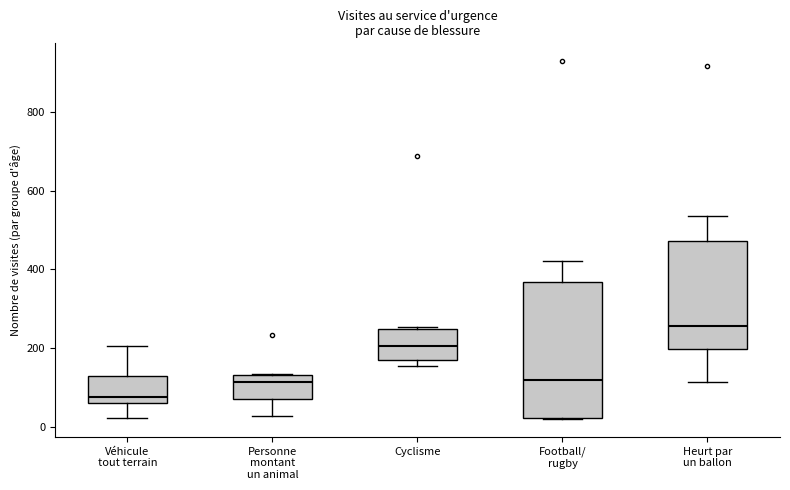

Where is the upper edge of the box for Véhicule tout terrain on the y-axis? The values are not printed on the chart, so give them approximately, as read against the axis.

120